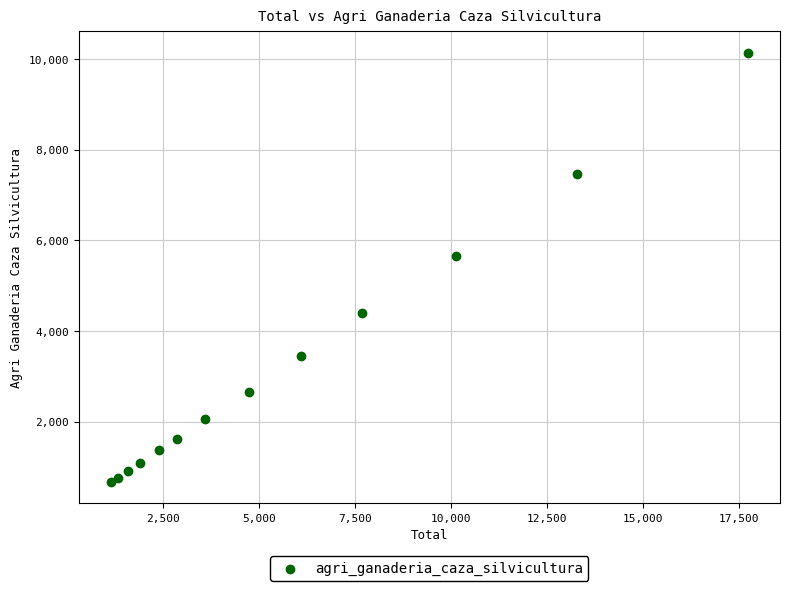

What Y value in the scatter plot is closest to 5407?

5652.3